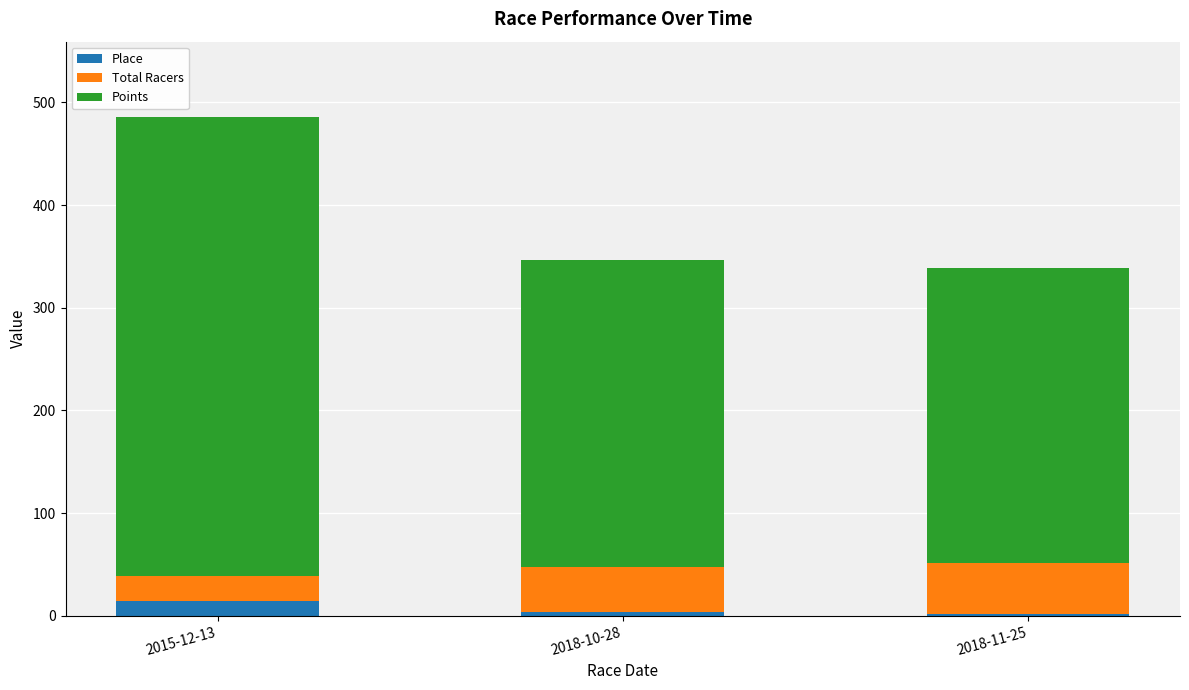

What is the maximum value for Place?

14.0